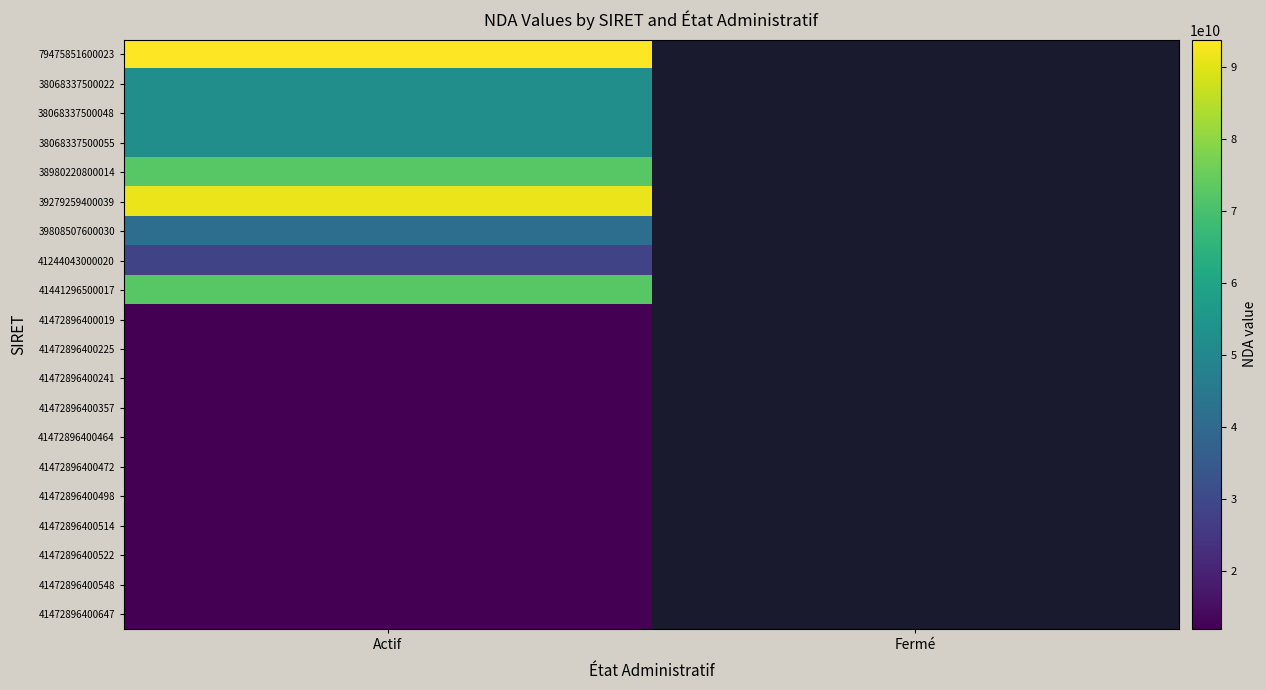

At how many categories does at least one series exceed 45001290043?

1